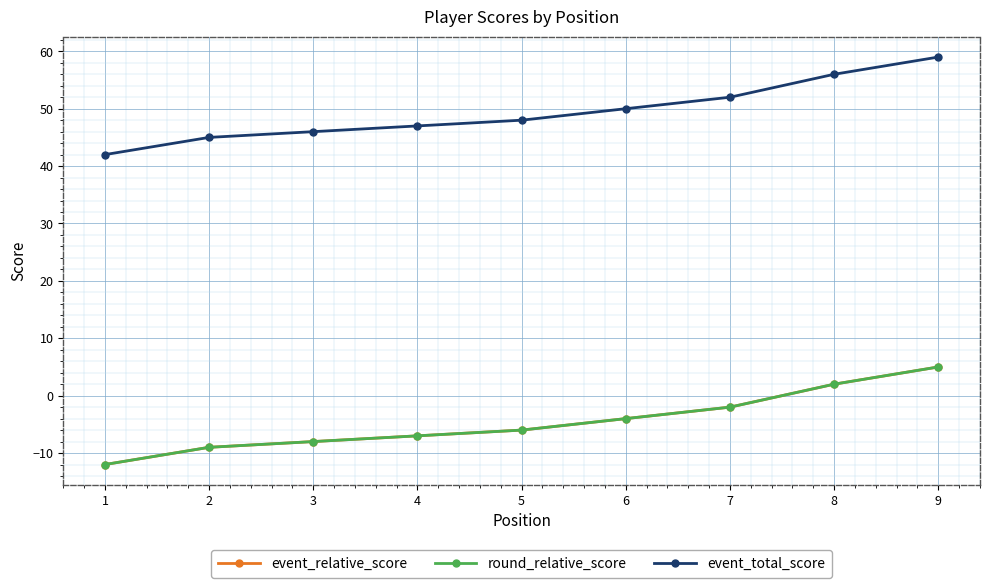

Between 3 and 5, which series saw the biggest shift?

event_relative_score